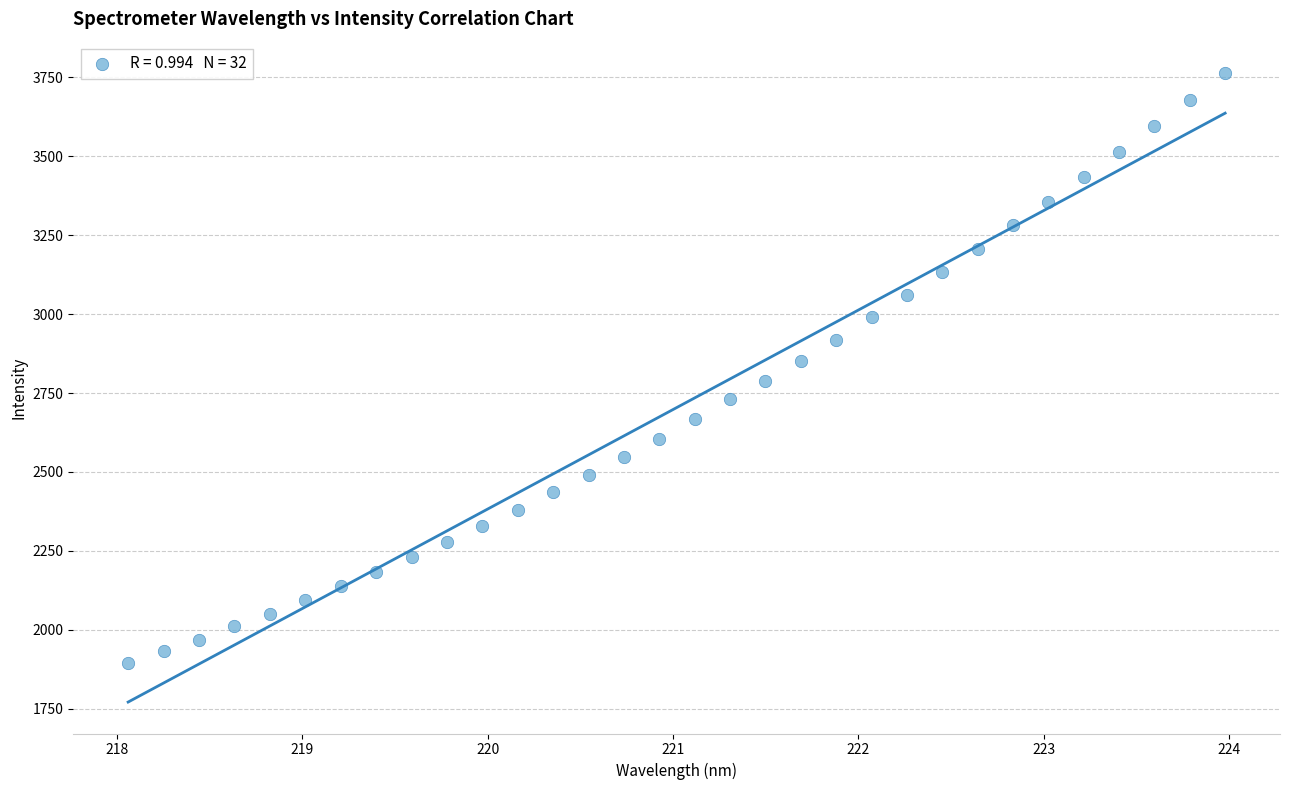

What is the range of Y values (max minus min)?

1869.2